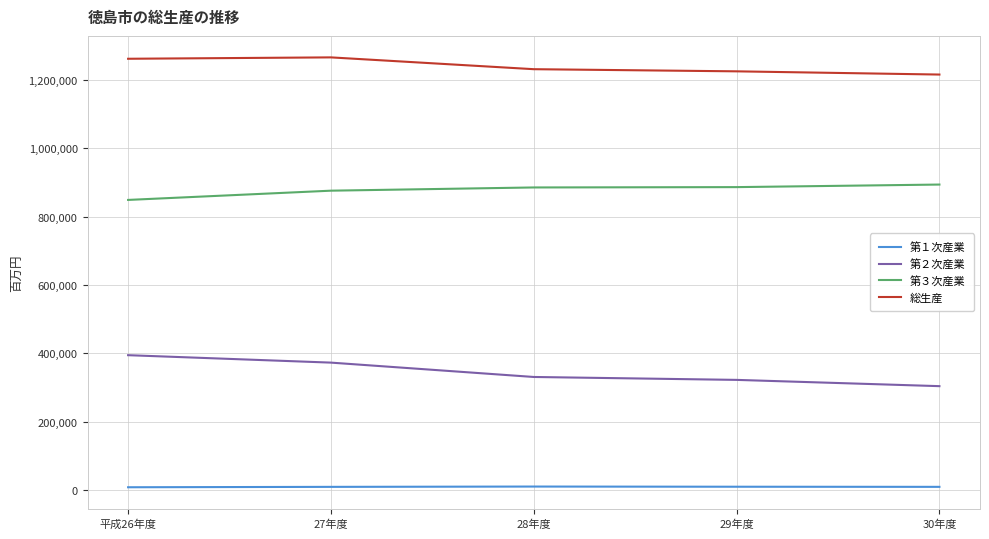

True or false: 第２次産業 and 第３次産業 cross at least once.

False